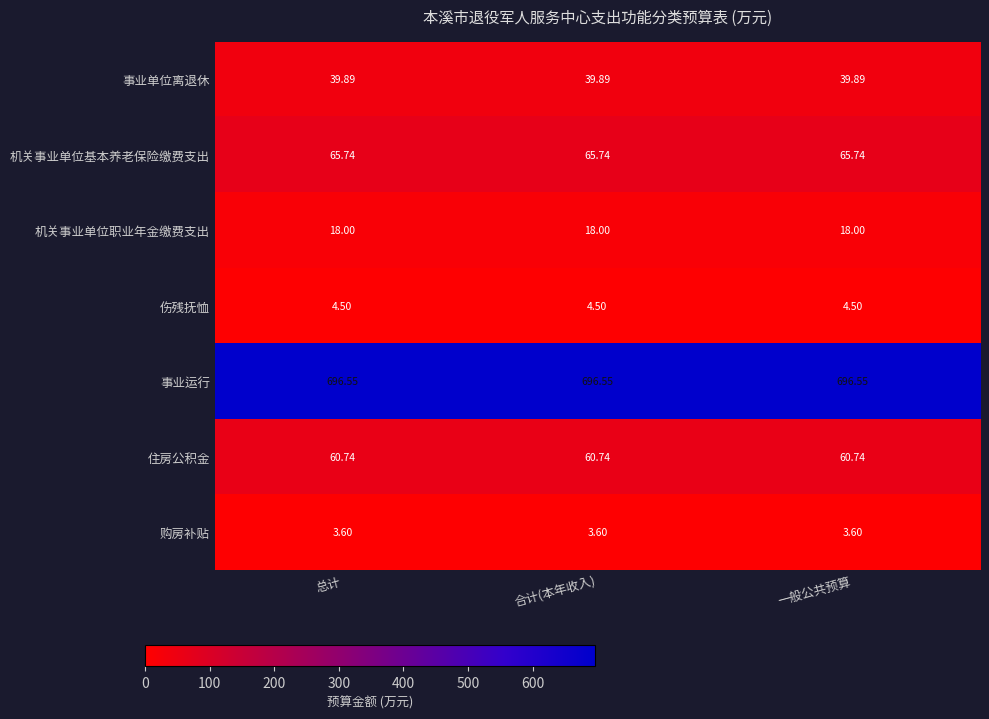

Rank the series by their maximum value, from lowest to highest.

购房补贴, 伤残抚恤, 机关事业单位职业年金缴费支出, 事业单位离退休, 住房公积金, 机关事业单位基本养老保险缴费支出, 事业运行